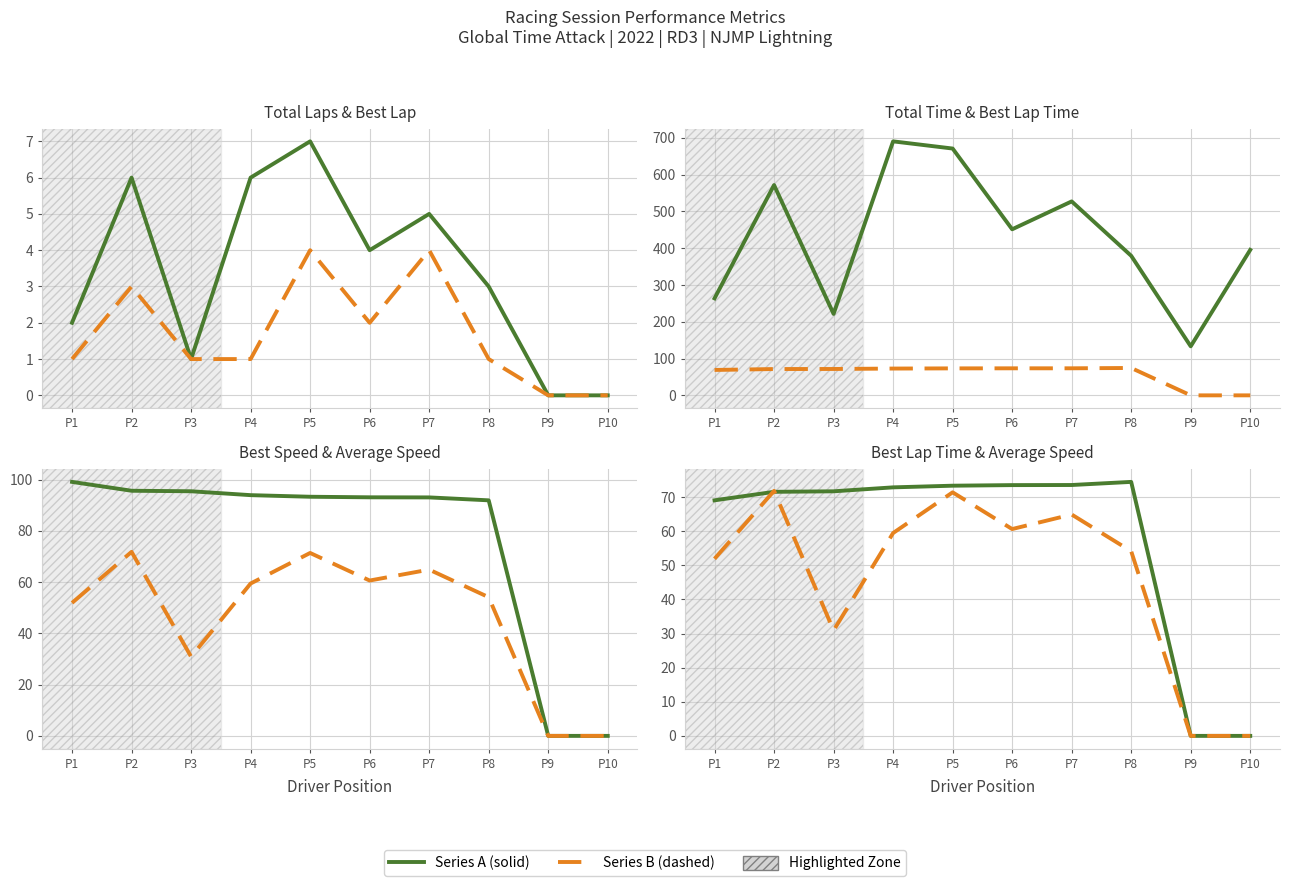

List the labels in order of Best Lap time value, largest first.

P8, P7, P6, P5, P4, P3, P2, P1, P9, P10